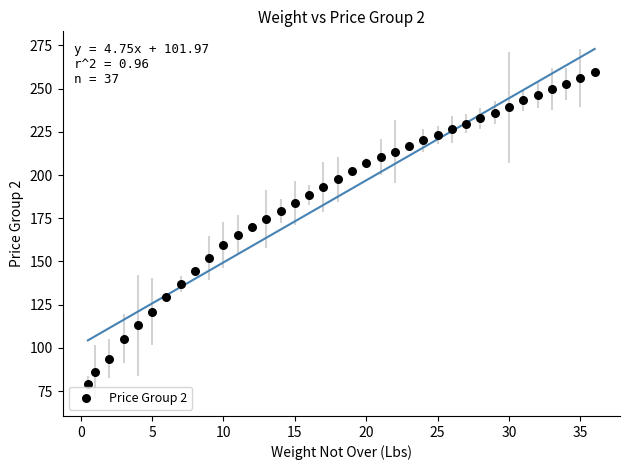

What is the range of Y values (max minus min)?

180.0